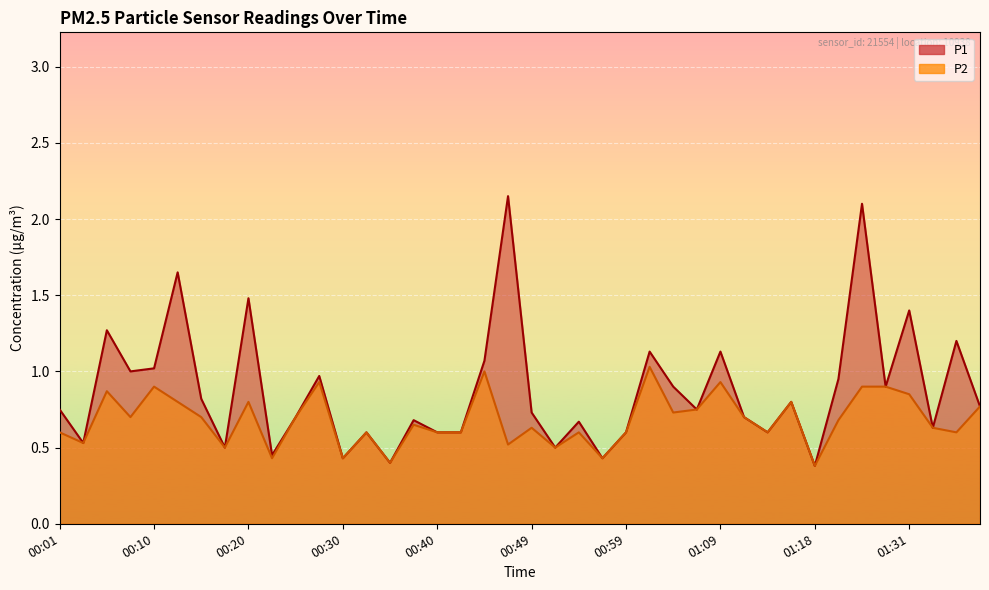

At 01:21, list the series in order from largest to smallest.

P1, P2